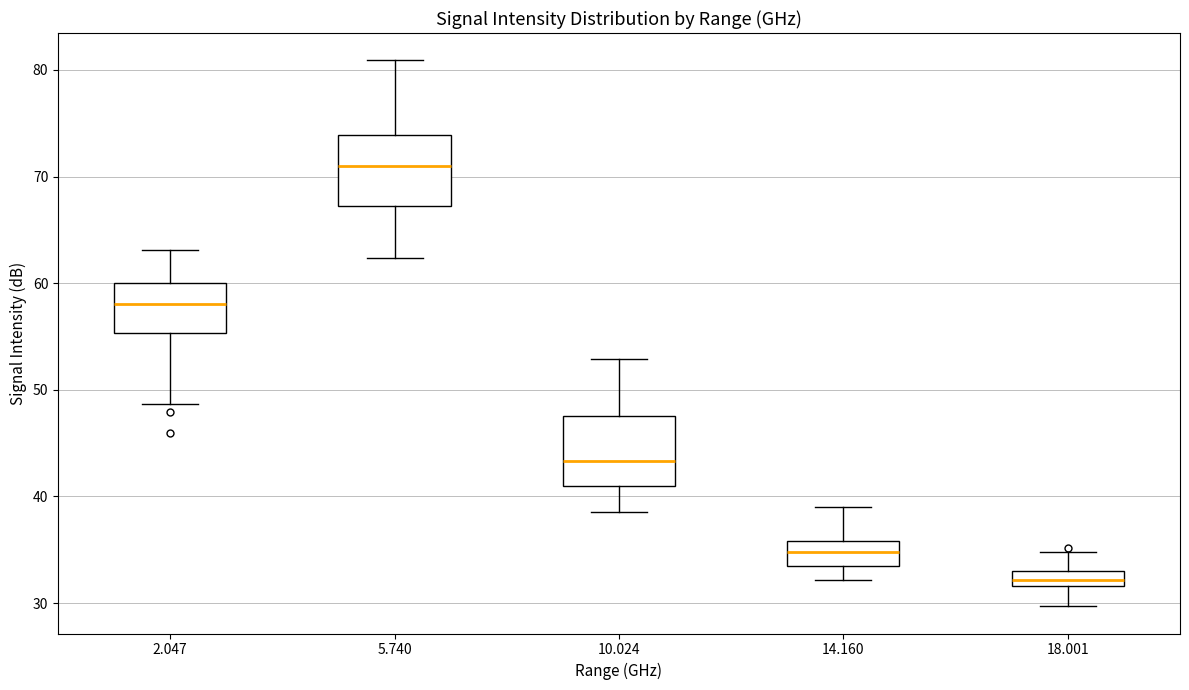

Which box has the highest median line?

5.740